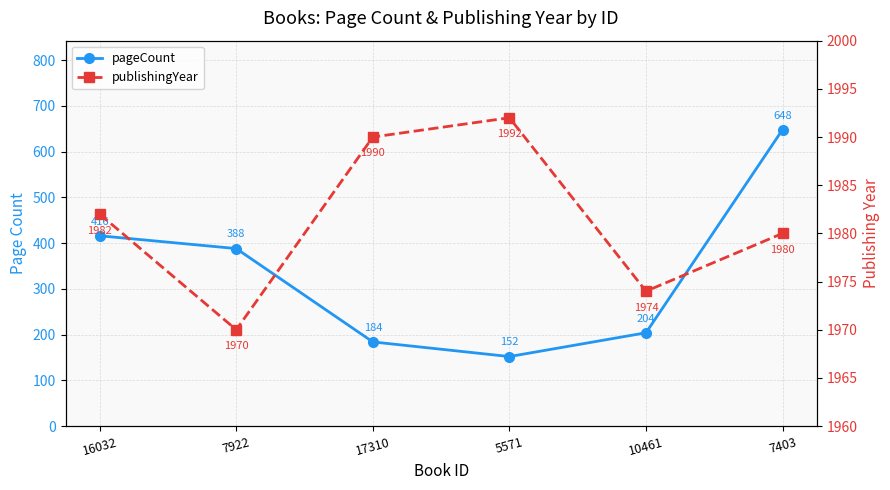

What is the difference between the maximum and second lowest values in the publishingYear series?

18